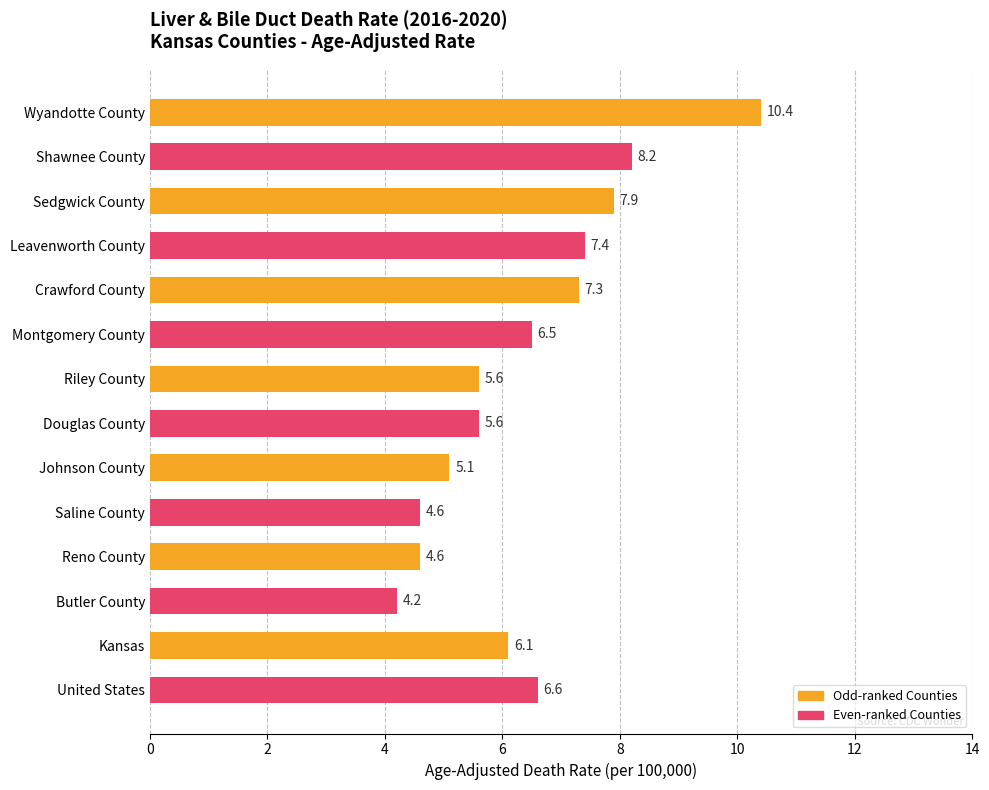

Reading top to bottom, what are all the values shown in this chart?

10.4	8.2	7.9	7.4	7.3	6.5	5.6	5.6	5.1	4.6	4.6	4.2	6.1	6.6